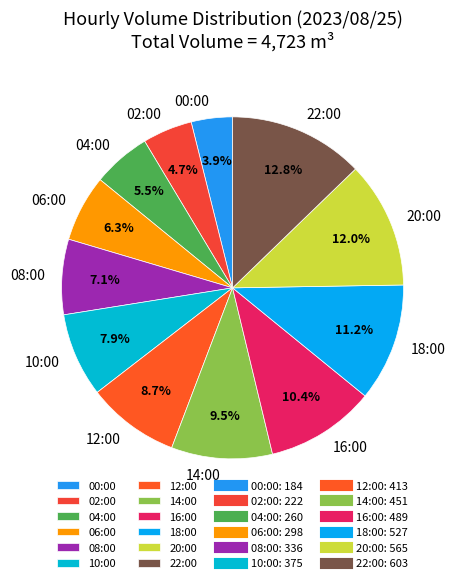

To the nearest percent, what is the difference between the 18:00 and 06:00 slice percentages?

5%